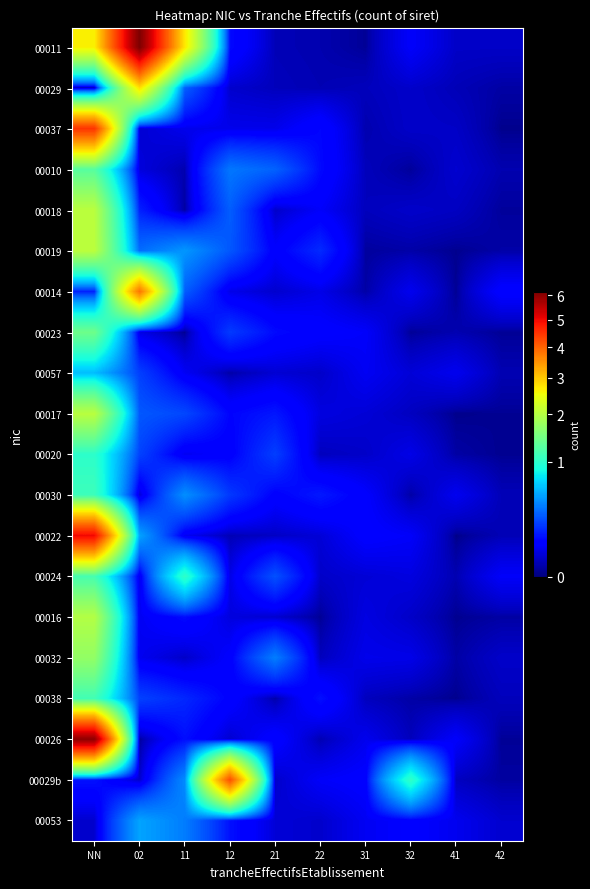

Reading left to right, extract all data points from this chart.

00011: NN=2.6	02=6.2	11=2.7	12=0.1	21=0.0	22=0.0	31=0.0	32=0.1	41=0.0	42=0.0
00029: NN=0.0	02=2.8	11=0.3	12=0.0	21=0.0	22=0.0	31=0.0	32=0.0	41=0.0	42=0.0
00037: NN=4.5	02=0.0	11=0.1	12=0.1	21=0.1	22=0.1	31=0.0	32=0.0	41=0.0	42=0.0
00010: NN=1.3	02=0.0	11=0.0	12=0.4	21=0.3	22=0.1	31=0.0	32=0.0	41=0.0	42=0.0
00018: NN=2.0	02=0.2	11=0.0	12=0.3	21=0.0	22=0.1	31=0.0	32=0.0	41=0.0	42=0.0
00019: NN=2.0	02=0.3	11=0.5	12=0.3	21=0.1	22=0.2	31=0.0	32=0.0	41=0.0	42=0.0
00014: NN=0.1	02=3.8	11=0.3	12=0.1	21=0.0	22=0.1	31=0.0	32=0.1	41=0.0	42=0.1
00023: NN=1.4	02=0.0	11=0.0	12=0.2	21=0.1	22=0.1	31=0.1	32=0.0	41=0.0	42=0.0
00057: NN=0.6	02=0.2	11=0.1	12=0.0	21=0.0	22=0.0	31=0.1	32=0.0	41=0.1	42=0.0
00017: NN=2.0	02=0.3	11=0.2	12=0.1	21=0.1	22=0.0	31=0.0	32=0.0	41=0.0	42=0.0
00020: NN=1.0	02=0.2	11=0.1	12=0.1	21=0.2	22=0.0	31=0.0	32=0.1	41=0.0	42=0.0
00030: NN=1.1	02=0.0	11=0.4	12=0.2	21=0.1	22=0.1	31=0.1	32=0.0	41=0.1	42=0.0
00022: NN=5.0	02=0.5	11=0.1	12=0.0	21=0.0	22=0.0	31=0.1	32=0.1	41=0.0	42=0.0
00024: NN=1.2	02=0.1	11=1.0	12=0.1	21=0.3	22=0.0	31=0.0	32=0.0	41=0.0	42=0.1
00016: NN=2.0	02=0.1	11=0.1	12=0.0	21=0.0	22=0.0	31=0.0	32=0.0	41=0.0	42=0.0
00032: NN=1.7	02=0.1	11=0.0	12=0.1	21=0.4	22=0.0	31=0.1	32=0.1	41=0.0	42=0.0
00038: NN=1.1	02=0.2	11=0.2	12=0.1	21=0.0	22=0.1	31=0.0	32=0.0	41=0.0	42=0.0
00026: NN=6.0	02=0.0	11=0.1	12=0.0	21=0.1	22=0.0	31=0.1	32=0.0	41=0.1	42=0.0
00029b: NN=0.1	02=0.0	11=0.4	12=4.2	21=0.0	22=0.1	31=0.1	32=1.0	41=0.0	42=0.0
00053: NN=0.0	02=0.5	11=0.4	12=0.1	21=0.0	22=0.0	31=0.1	32=0.1	41=0.1	42=0.0